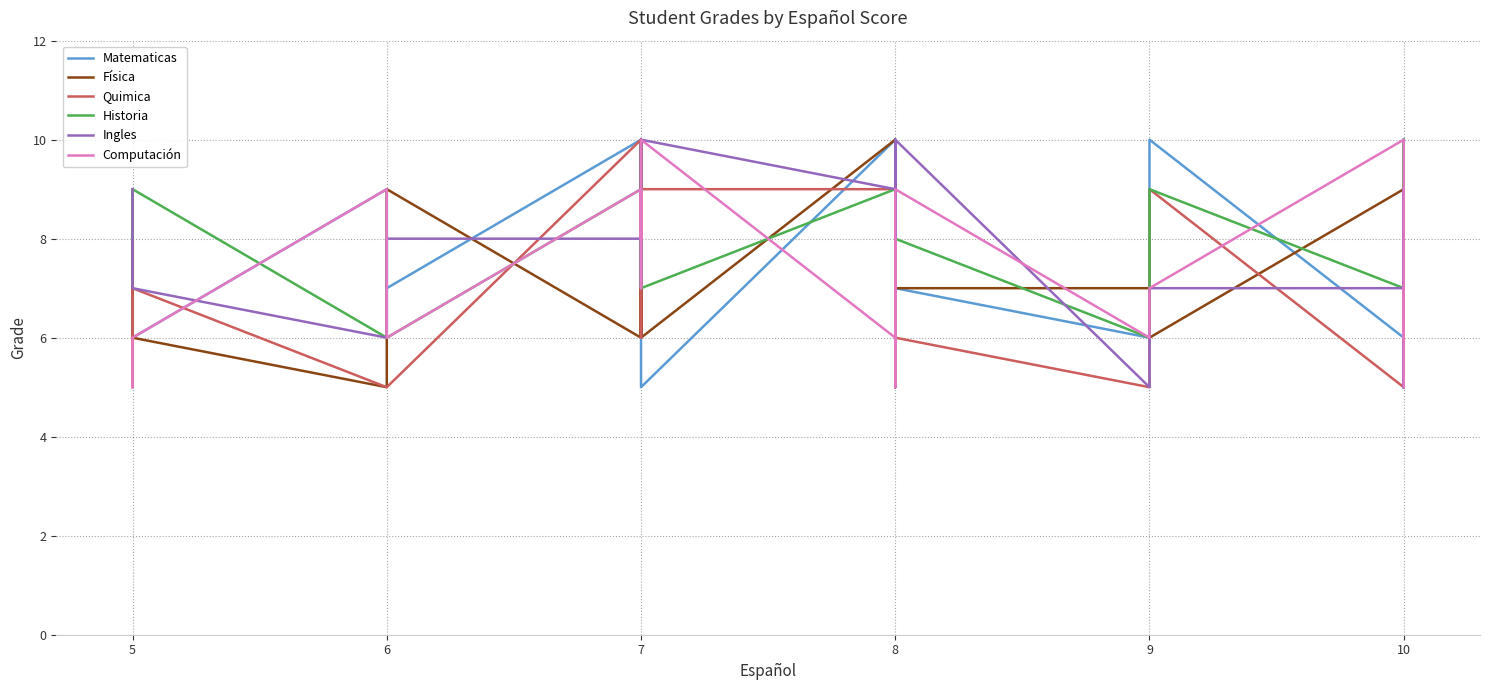

How many values in the Matematicas series exceed 8?

10